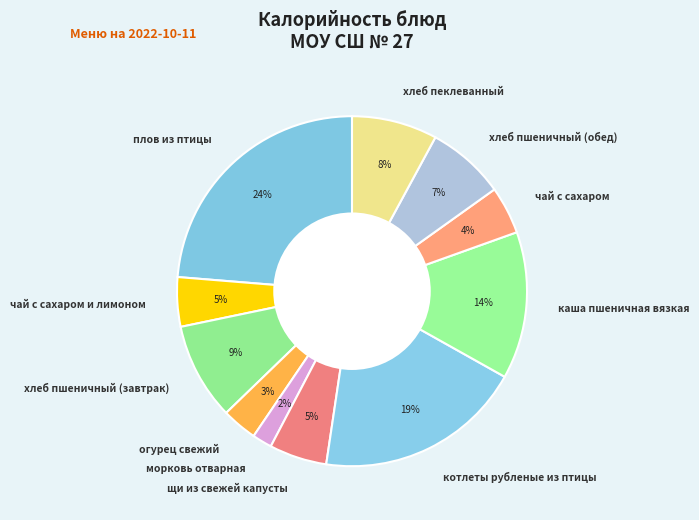

Which category has the smallest portion of the pie?

морковь отварная